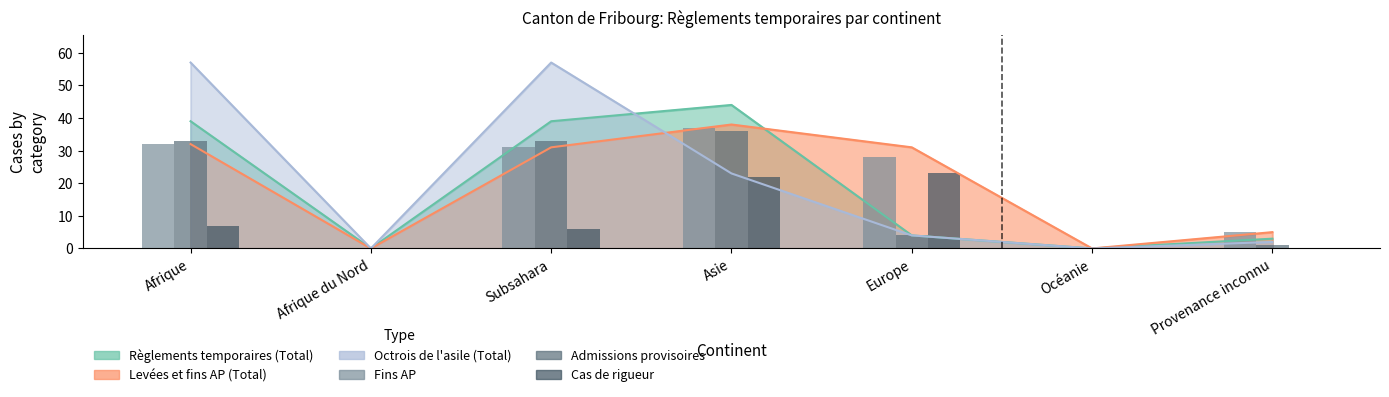

What is the sum of all Cas de rigueur values?

58